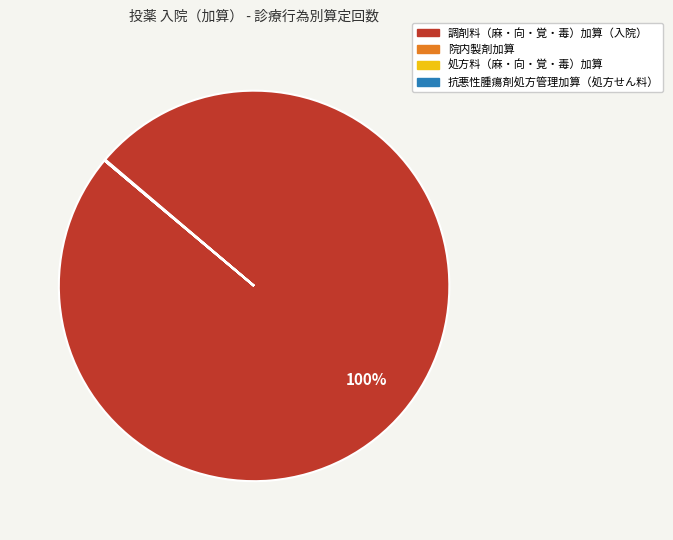

To the nearest percent, what is the difference between the largest and smallest slice percentages?

100%